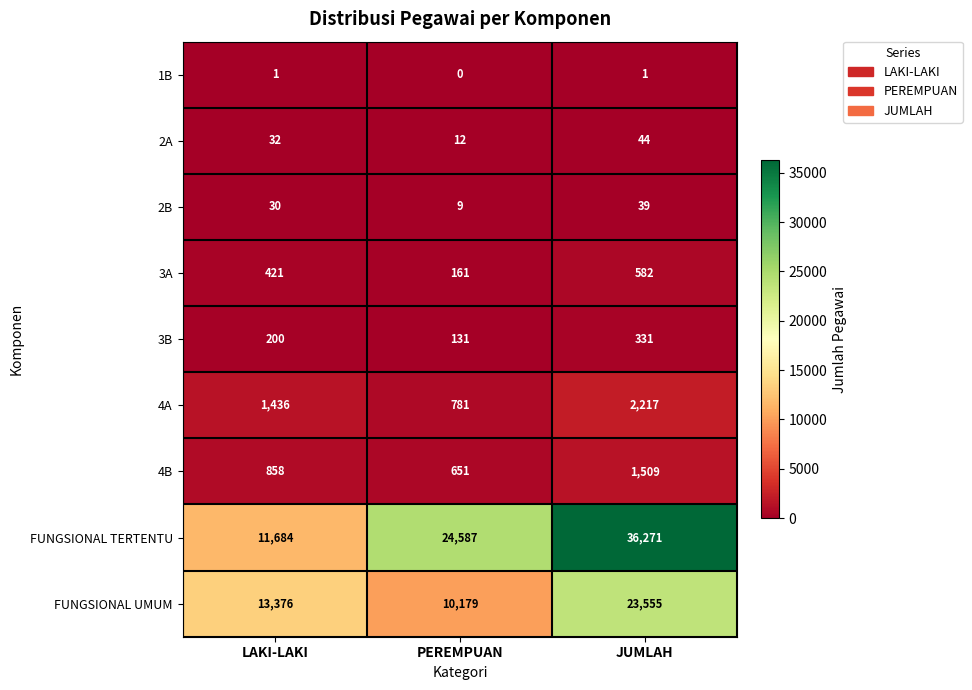

What is the total value across all series at LAKI-LAKI?

28038